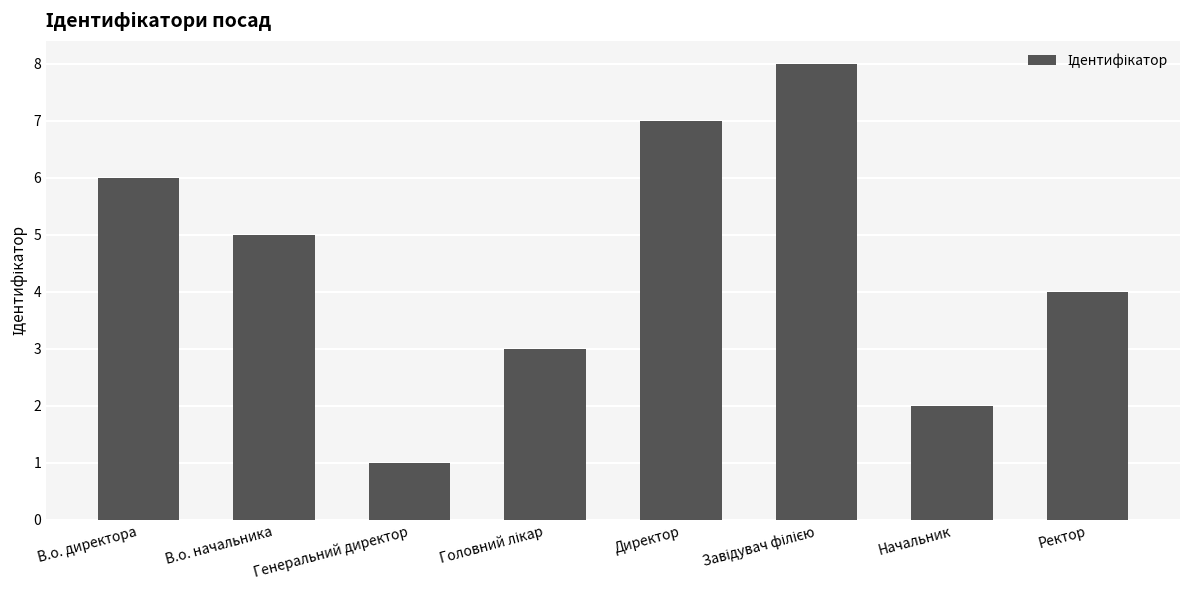

True or false: the data shows 6 at В.о. директора.

True